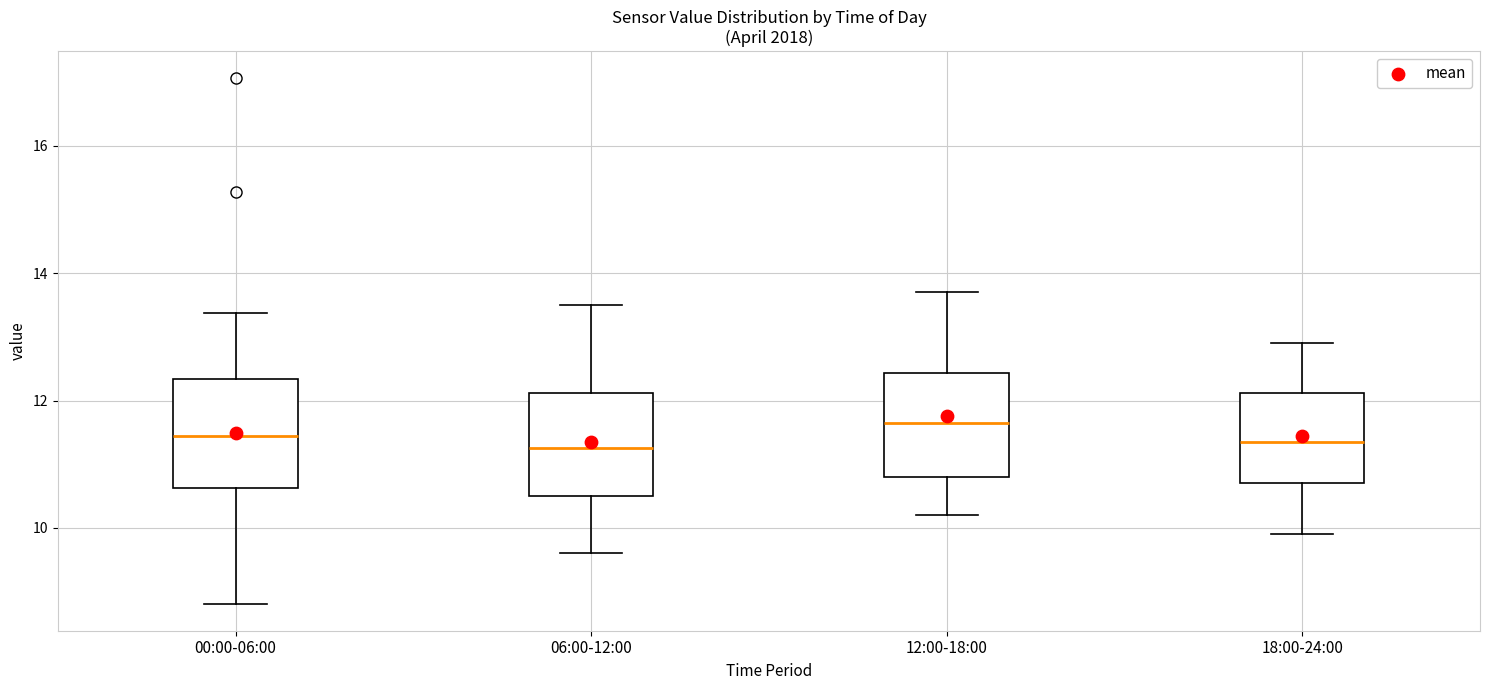

Reading left to right, transcribe this box plot: for each box, give where its median line is, the range the box spans, and where its two whiskers end, as read against the y-axis. The values are not printed on the chart, so give them approximately, as read against the axis.

00:00-06:00: median 11.4, box 10.6 to 12.4, whiskers 8.8 to 13.4
06:00-12:00: median 11.2, box 10.6 to 12.2, whiskers 9.6 to 13.6
12:00-18:00: median 11.6, box 10.8 to 12.4, whiskers 10.2 to 13.8
18:00-24:00: median 11.4, box 10.8 to 12.2, whiskers 10.0 to 13.0